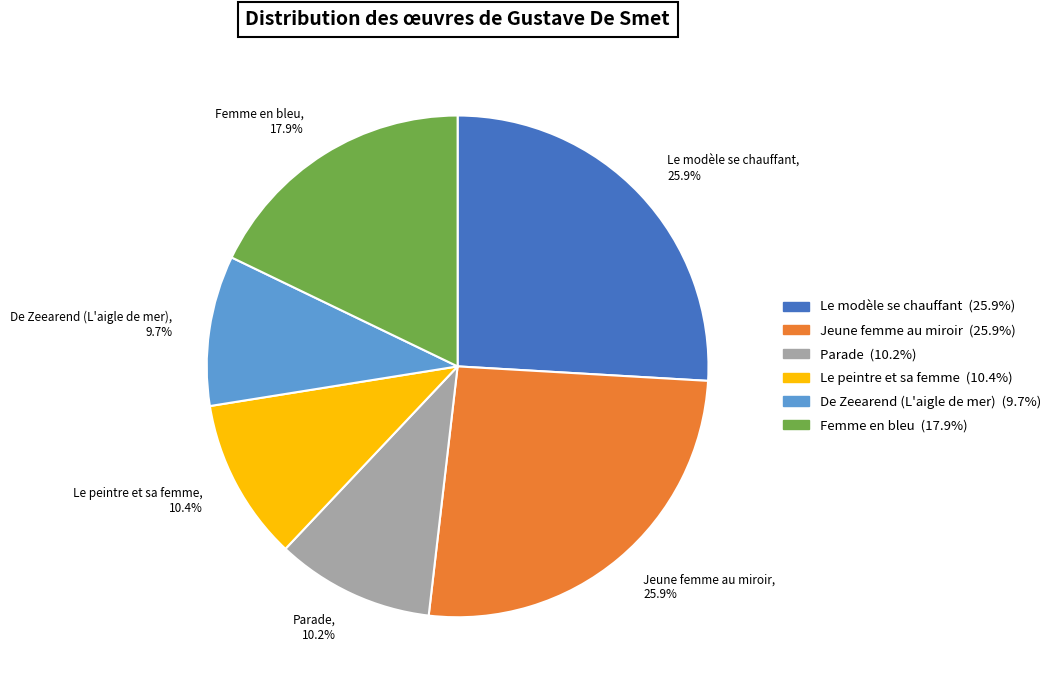

What is the ratio of the value at Femme en bleu, 17.9% to the value at Parade, 10.2%?

1.8